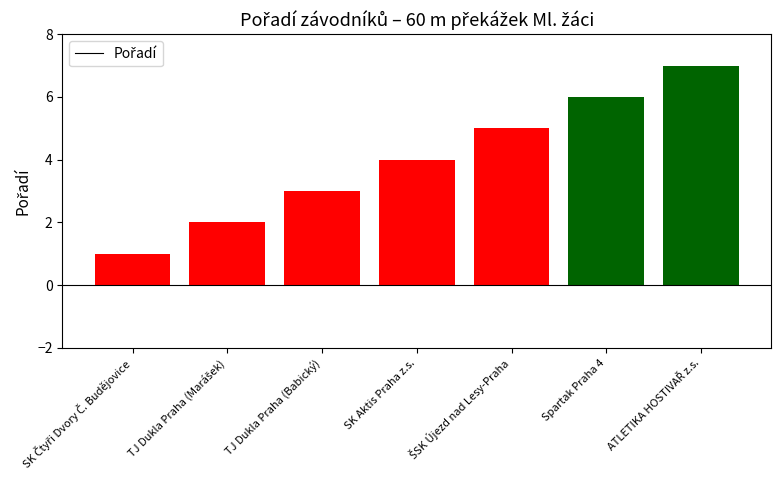

What is the difference between the maximum and second lowest values?

5